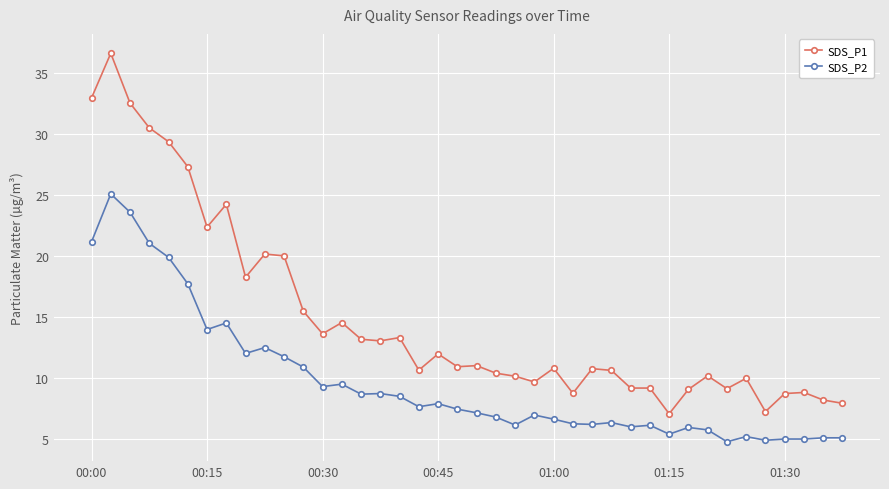

What is the average value of the SDS_P1 series?

15.0